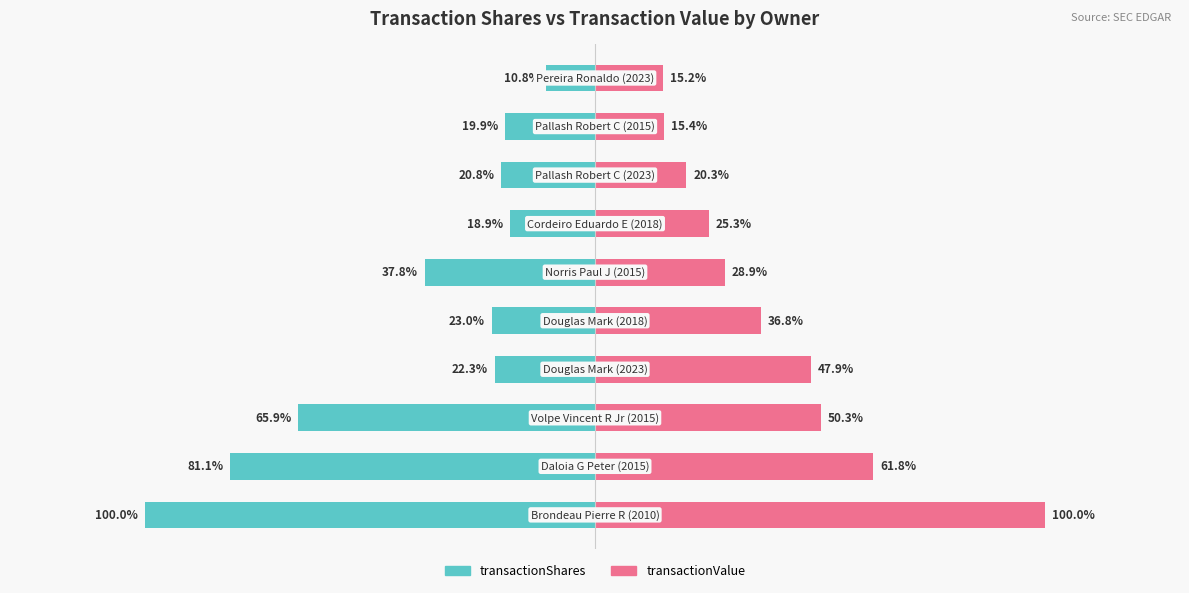

Reading left to right, list all the values displayed in this chart.

transactionShares: 0=-100.0	1=-81.1	2=-65.9	3=-22.3	4=-23.0	5=-37.8	6=-18.9	7=-20.8	8=-19.9	9=-10.8
transactionValue: 0=100.0	1=61.8	2=50.3	3=47.9	4=36.8	5=28.9	6=25.3	7=20.3	8=15.4	9=15.2